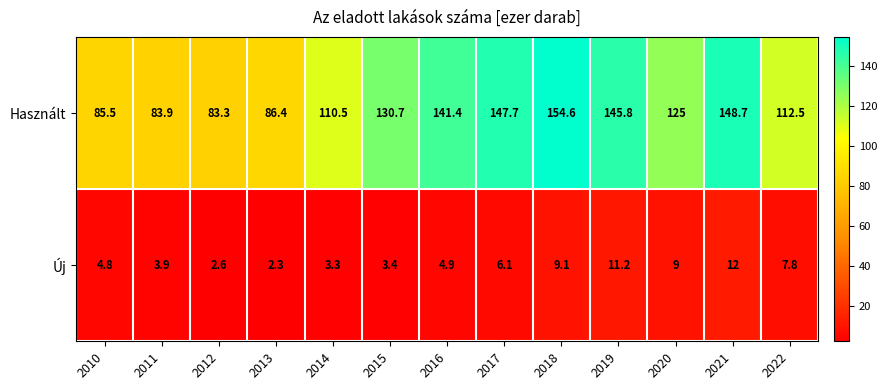

Is it true that Új equals 2.3 at 2013?

True